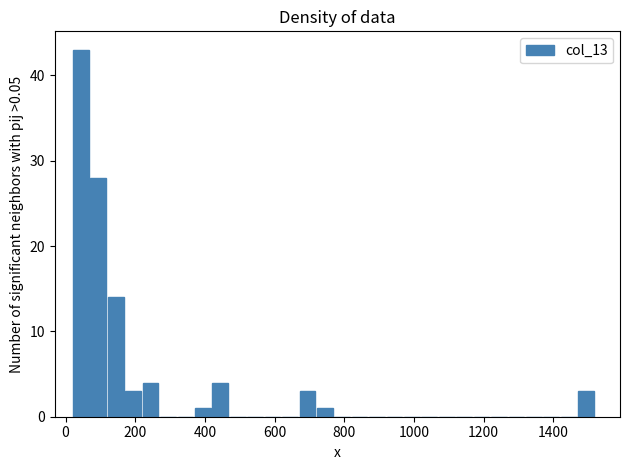

Read against the x-axis, roughly where is the centre of the tallest bar?

40